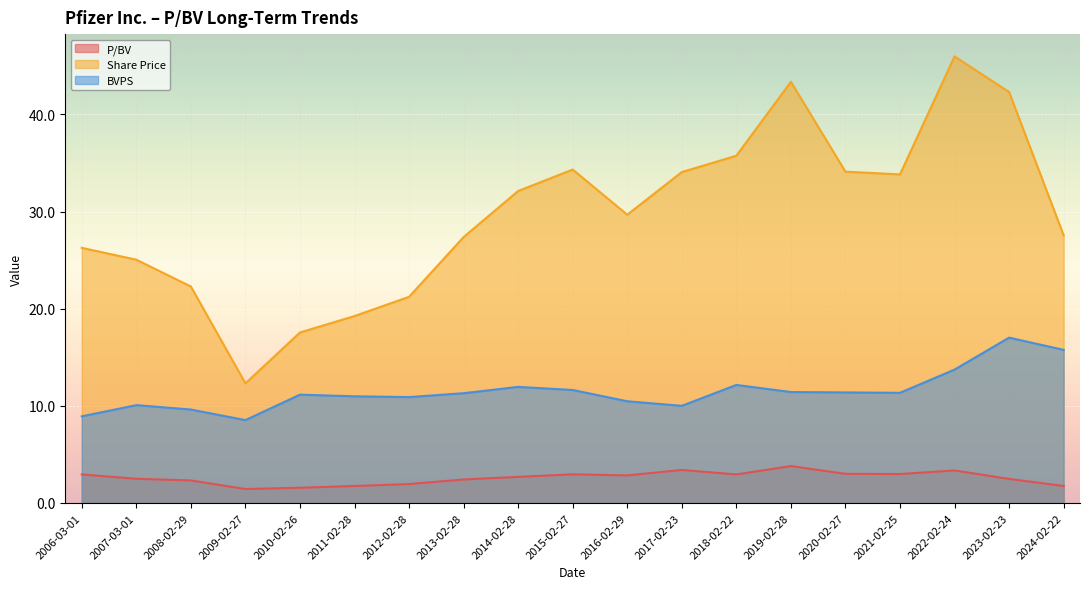

Where is Share Price nearest to the value 29?

2016-02-29